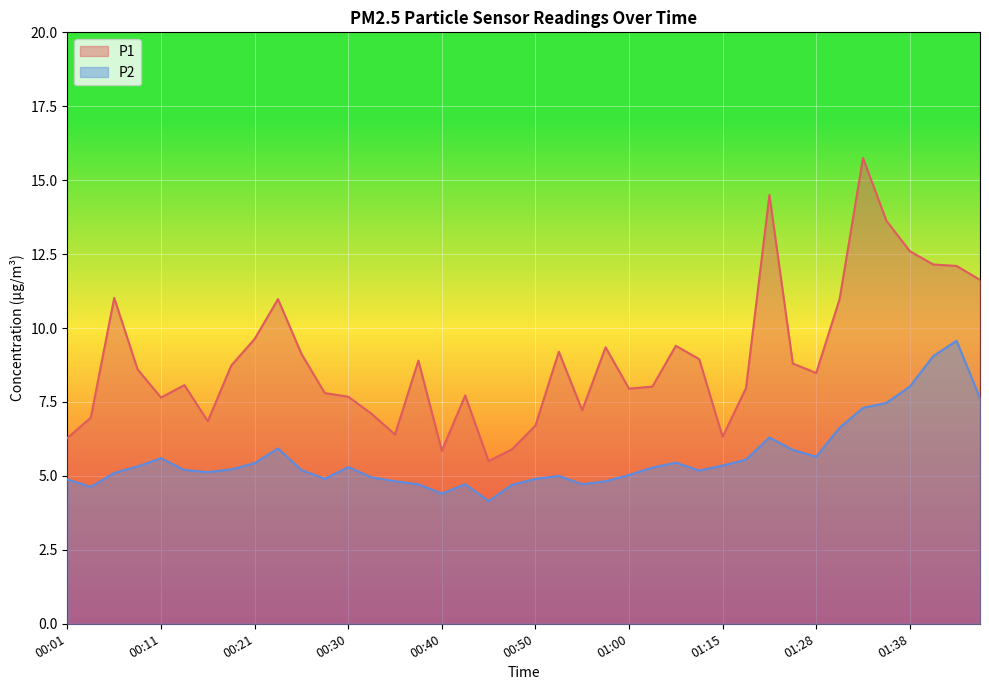

How many lines are shown in the chart?

2